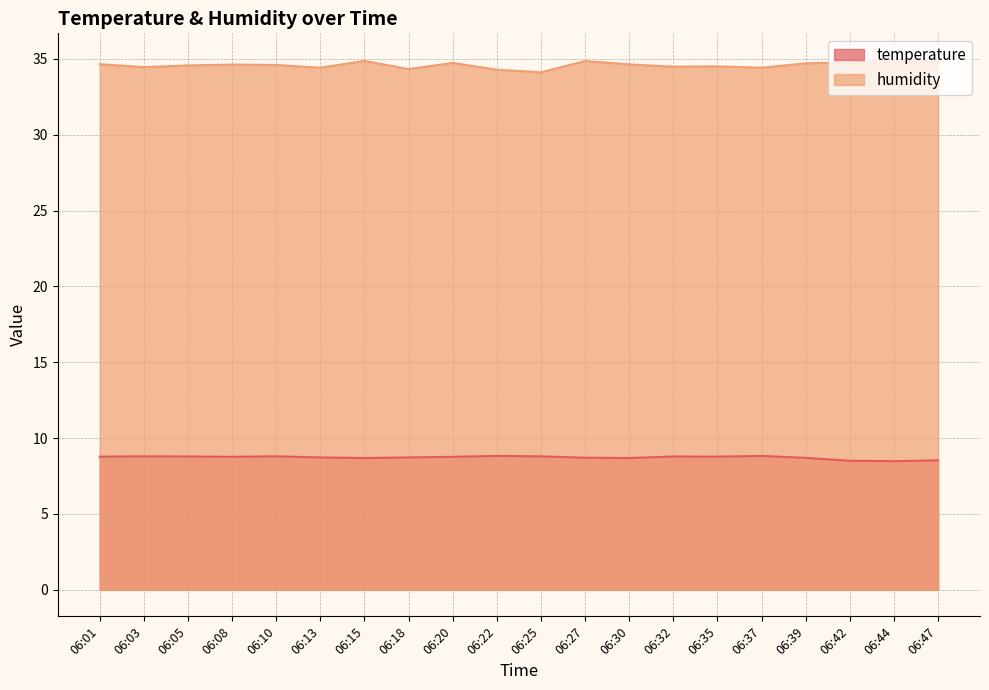

What are all the series names shown in the legend?

temperature, humidity